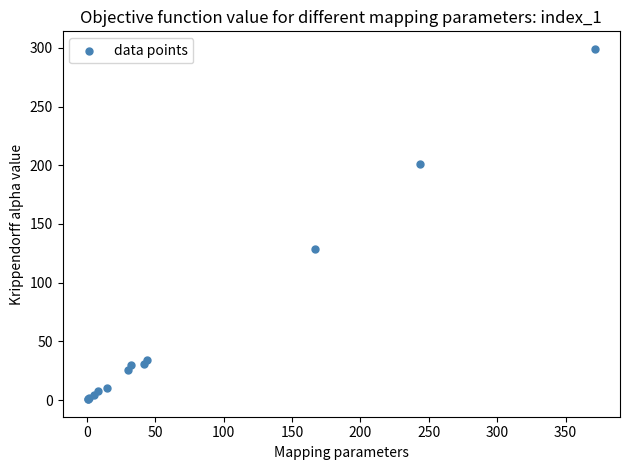

What Y value in the scatter plot is closest to 149?

128.6